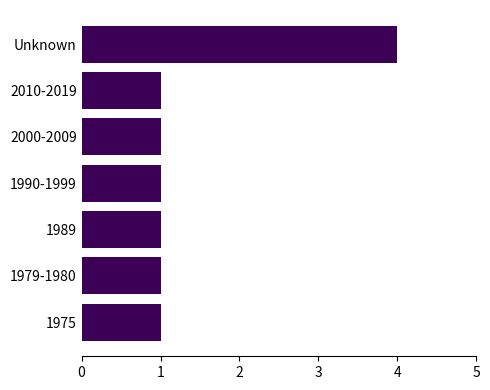

Reading bottom to top, transcribe all the data shown in this chart.

1975=1	1979-1980=1	1989=1	1990-1999=1	2000-2009=1	2010-2019=1	Unknown=4